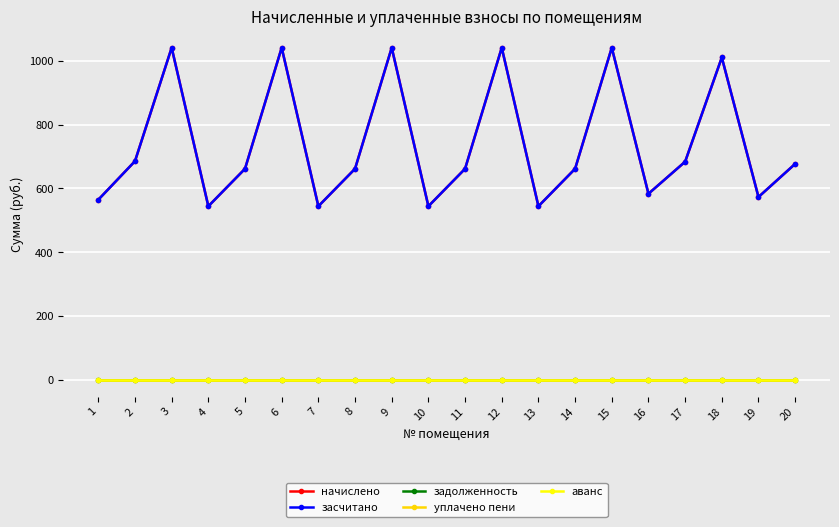

True or false: засчитано has a value of 964.4 at 4.

False